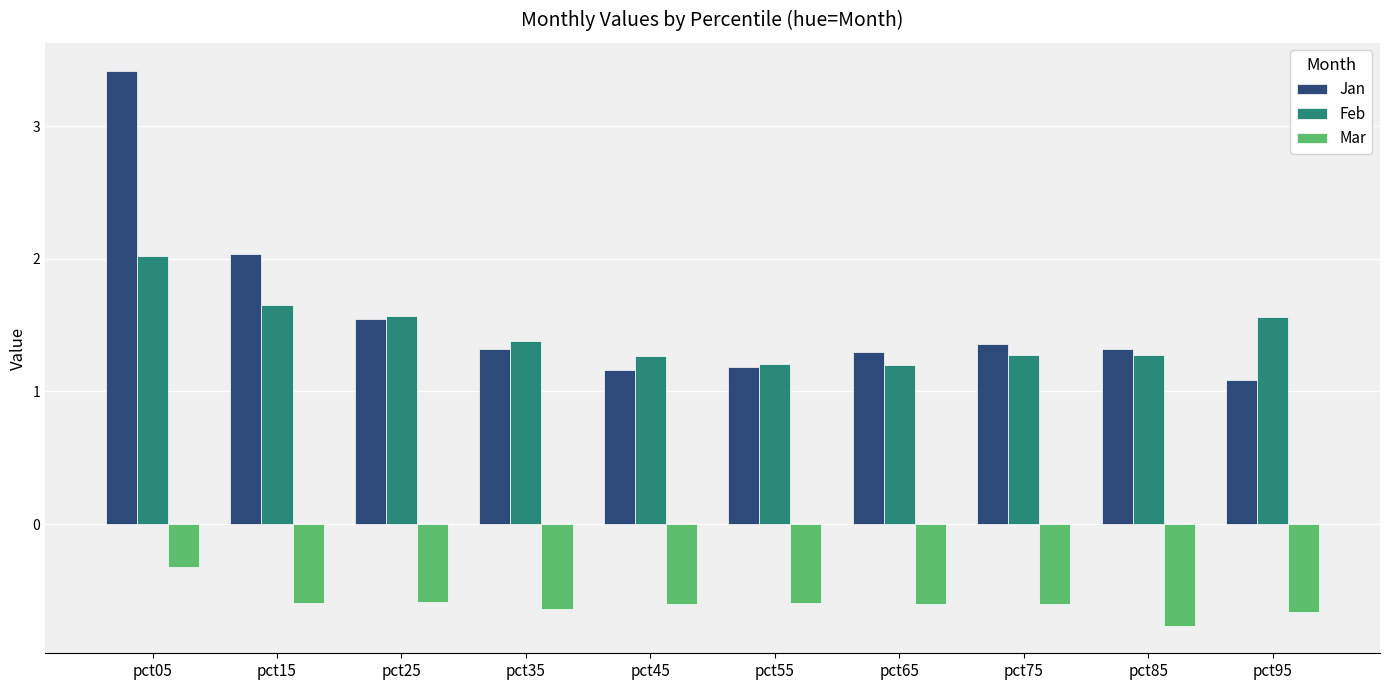

How many bars are there in total?

30